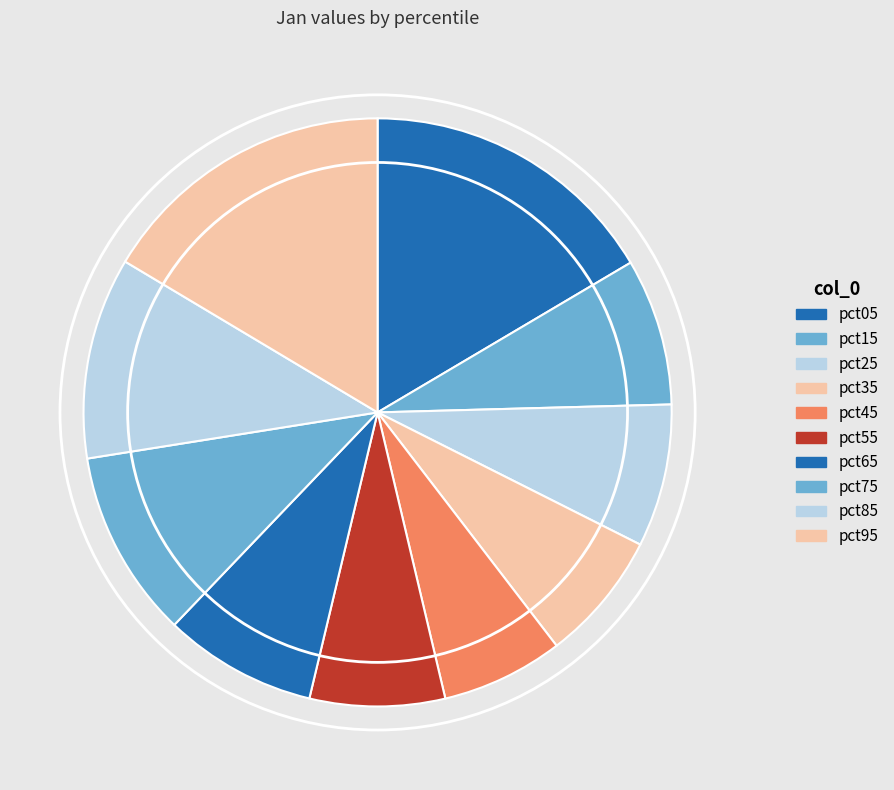

How much of the chart is everything except pct55?

92.6%